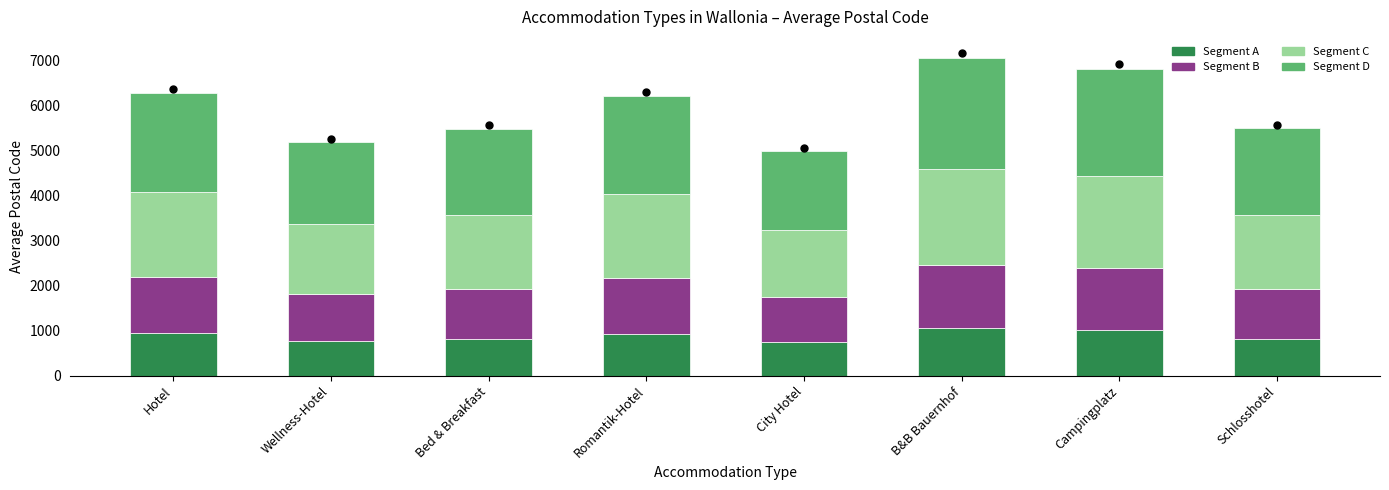

What is the lowest value of the Segment A series?

750.0